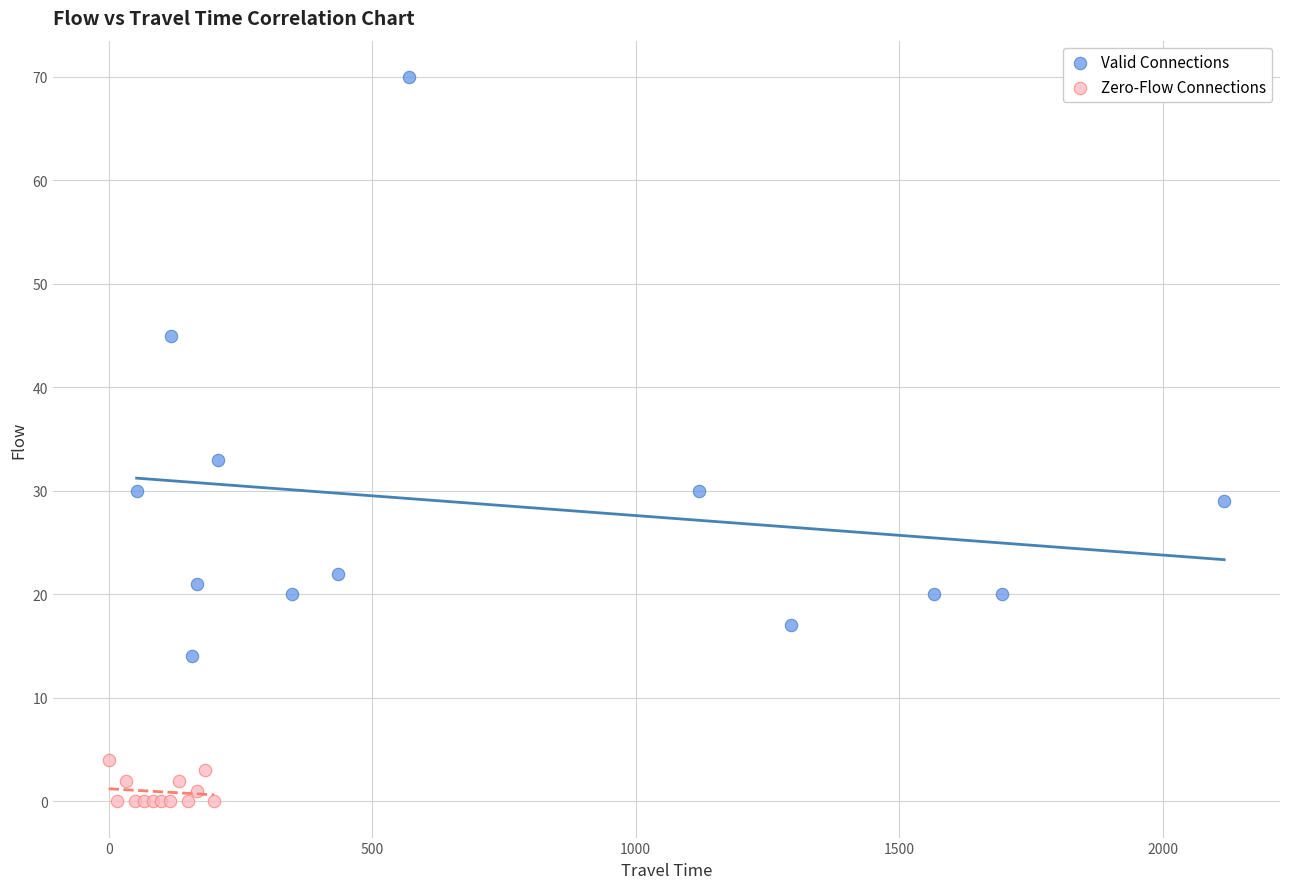

Which series reaches the minimum Y coordinate?

Zero-Flow Connections